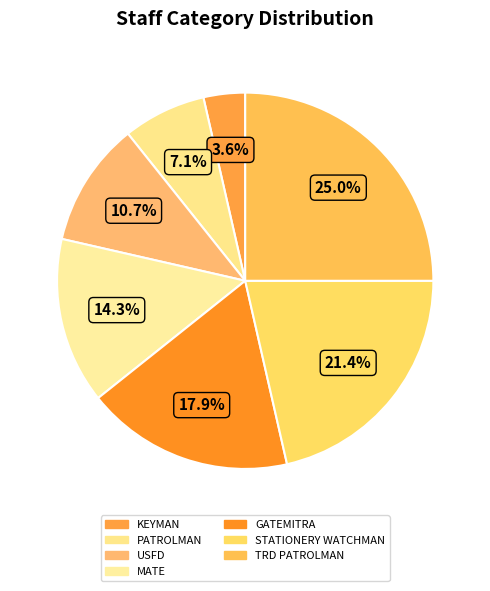

What portion of the pie excludes MATE?

85.7%